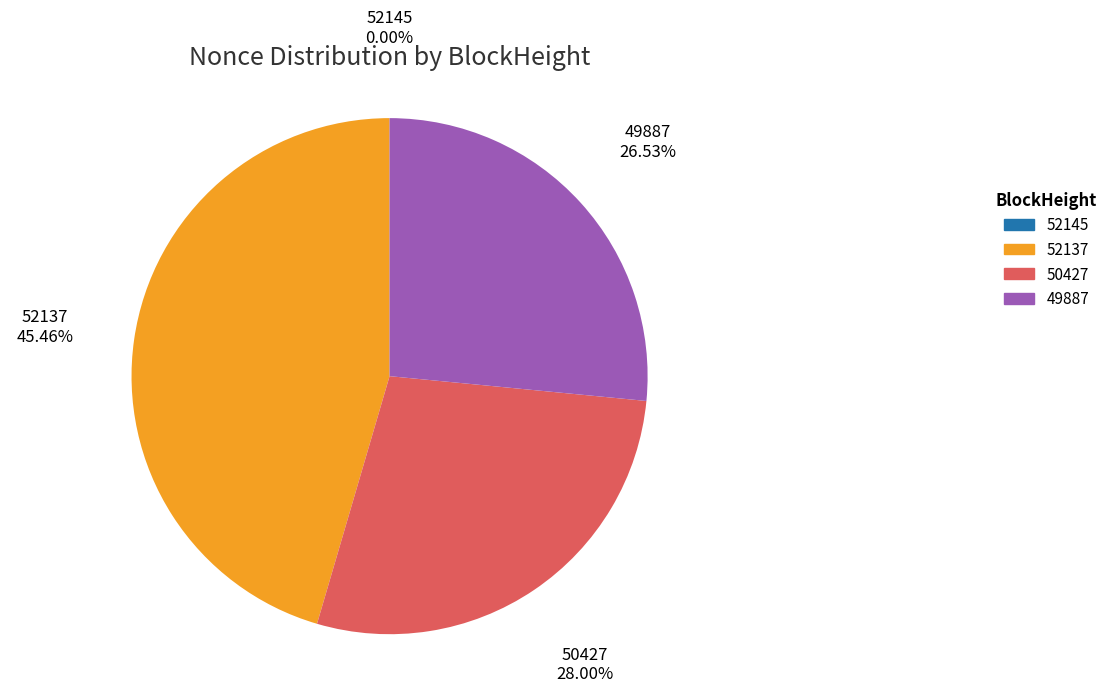

What is the ratio of the value at 50427 to the value at 52137?

0.6